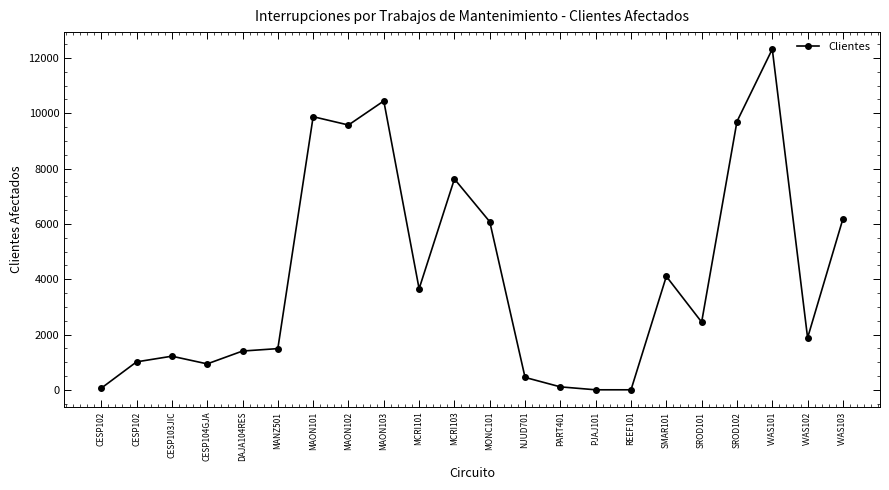

At which category does the chart reach its peak across all series?

VVAS101